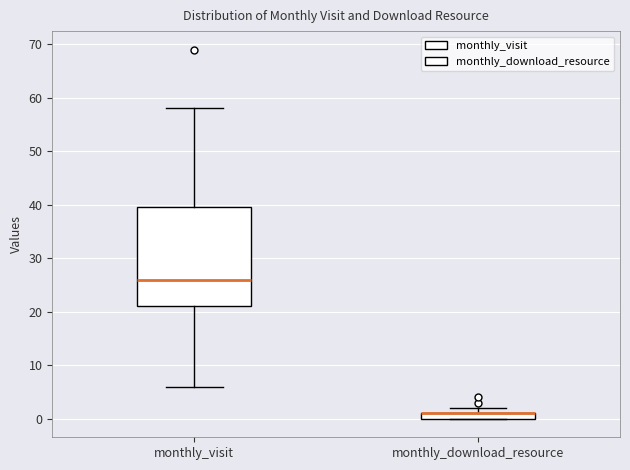

Comparing the boxes themselves (not the whiskers), which one is the tallest?

monthly_visit